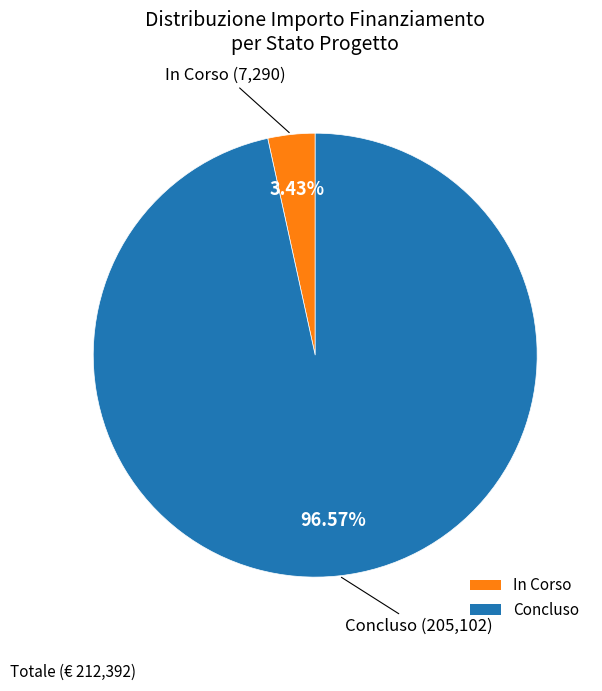

Does Concluso represent more than half of the total?

Yes